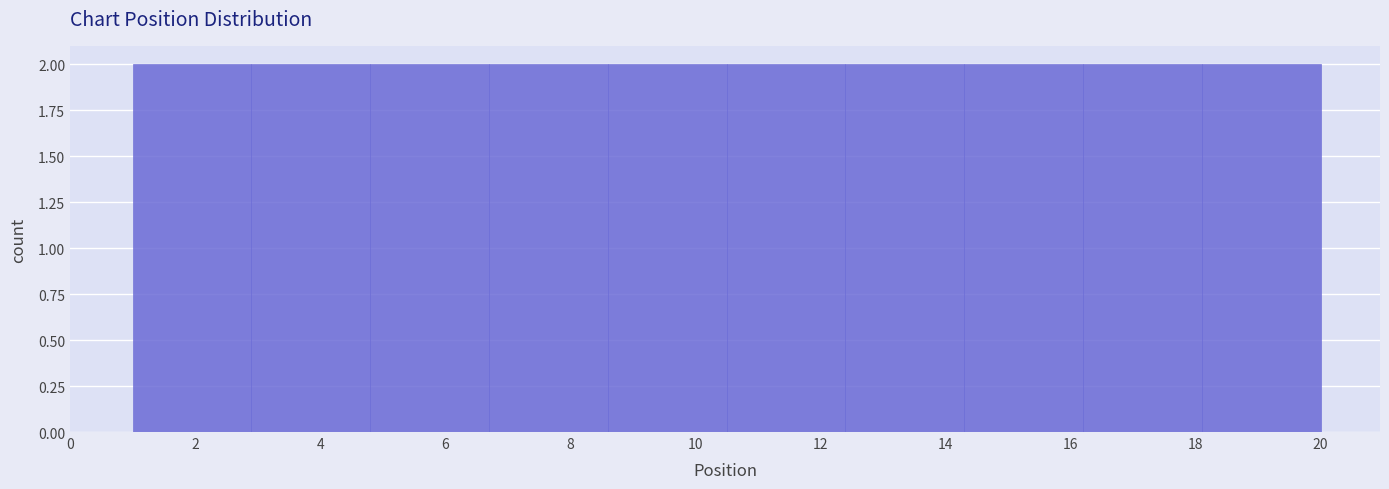

Reading left to right, transcribe this chart: for each bar, give the range it covers on the x-axis and its height. Neither the bar edges nor the heights are printed on the chart, so give them approximately, as read against the axes.

1.0 to 2.9: 2
2.9 to 4.8: 2
4.8 to 6.7: 2
6.7 to 8.6: 2
8.6 to 10.5: 2
10.5 to 12.4: 2
12.4 to 14.3: 2
14.3 to 16.2: 2
16.2 to 18.1: 2
18.1 to 20.0: 2